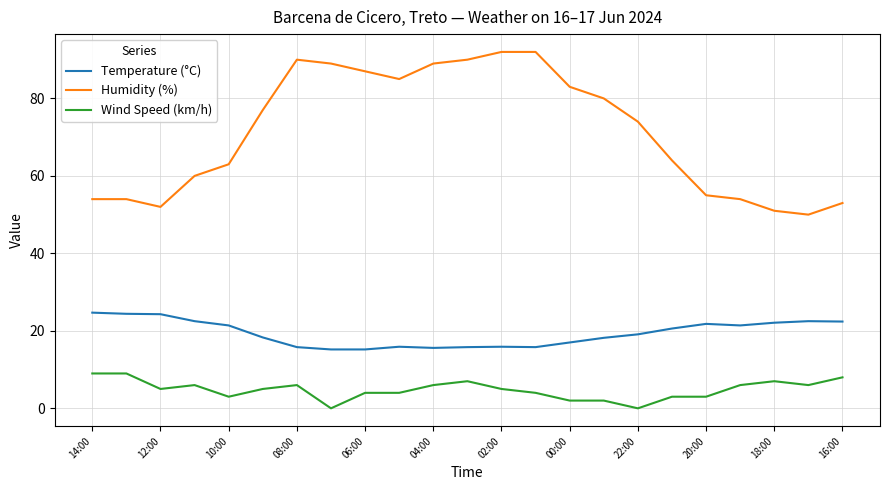

True or false: Humidity (%) and Temperature (°C) cross at least once.

False